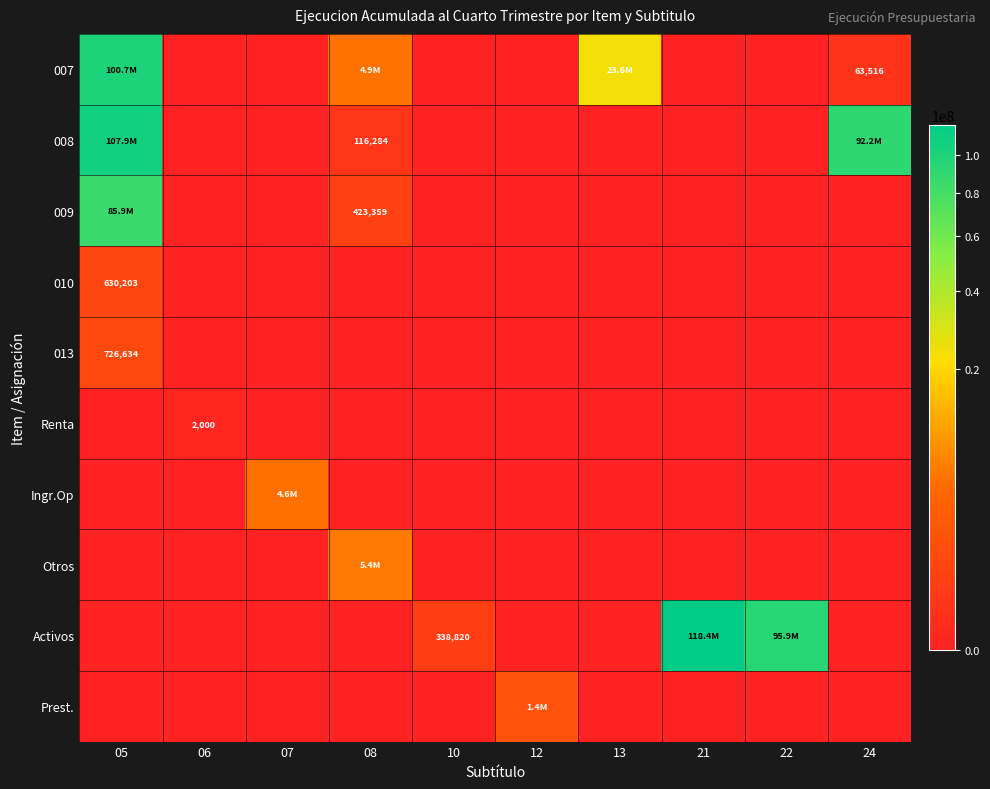

The value of Activos at 10 is 154327. True or false?

False